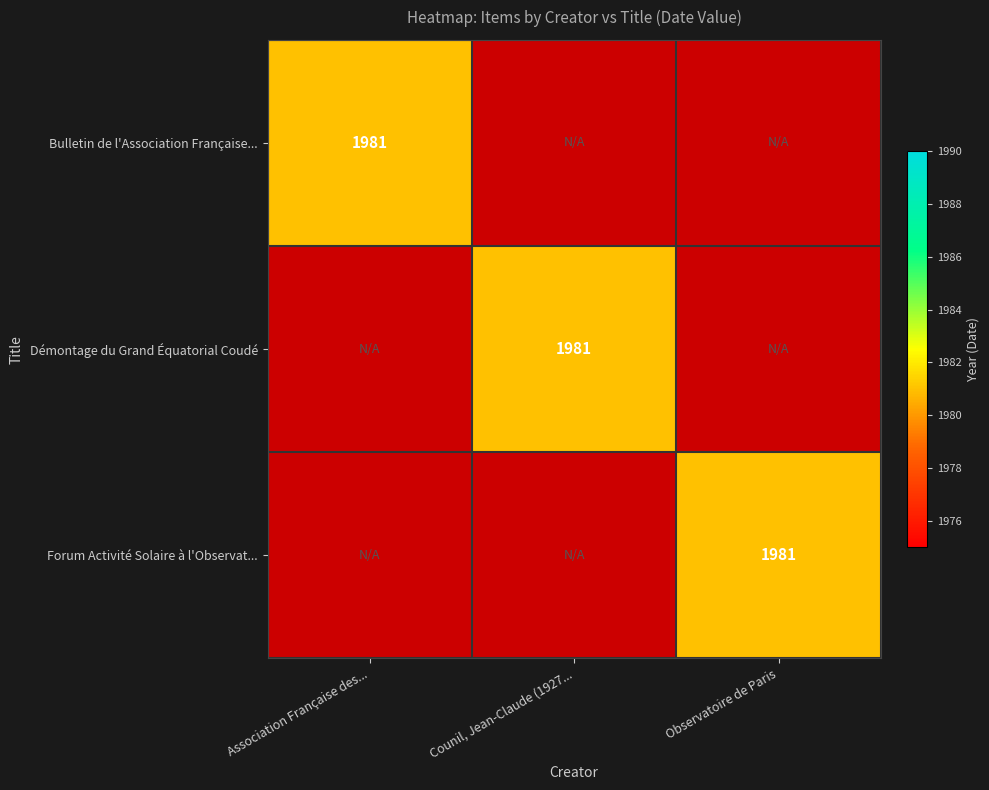

Reading left to right, extract all data points from this chart.

Bulletin de l'Association Française des Observateurs: Bulletin de l'Association Française des Observateurs=1981	Démontage du Grand Équatorial Coudé=0	Forum Activité Solaire à l'Observatoire=0
Démontage du Grand Équatorial Coudé: Bulletin de l'Association Française des Observateurs=0	Démontage du Grand Équatorial Coudé=1981	Forum Activité Solaire à l'Observatoire=0
Forum Activité Solaire à l'Observatoire: Bulletin de l'Association Française des Observateurs=0	Démontage du Grand Équatorial Coudé=0	Forum Activité Solaire à l'Observatoire=1981